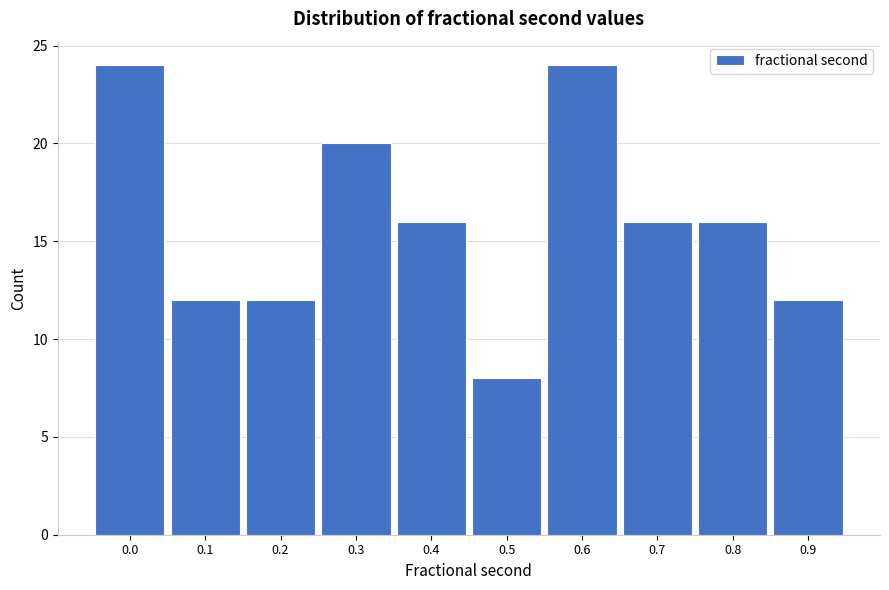

Reading left to right, transcribe all the data shown in this chart.

24	12	12	20	16	8	24	16	16	12